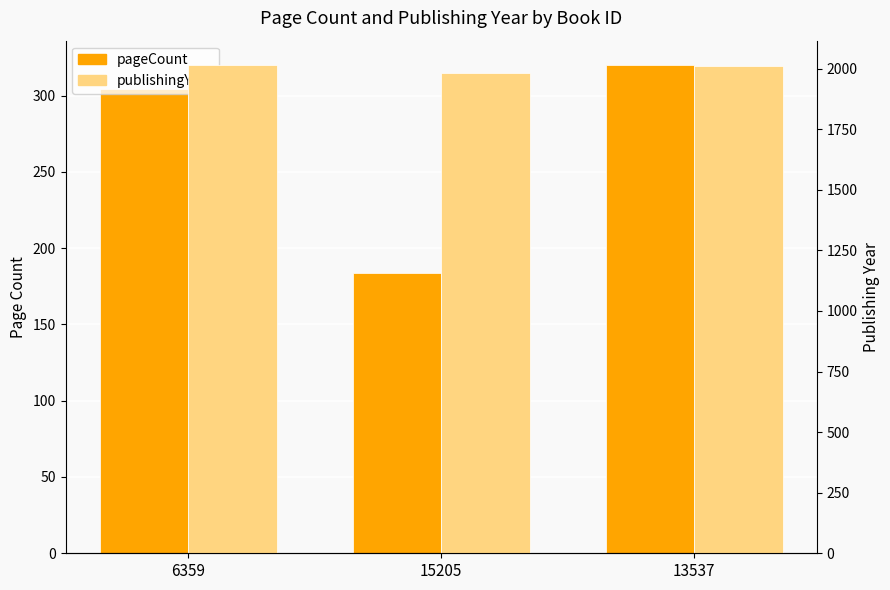

Rank the categories by pageCount value from highest to lowest.

13537, 6359, 15205